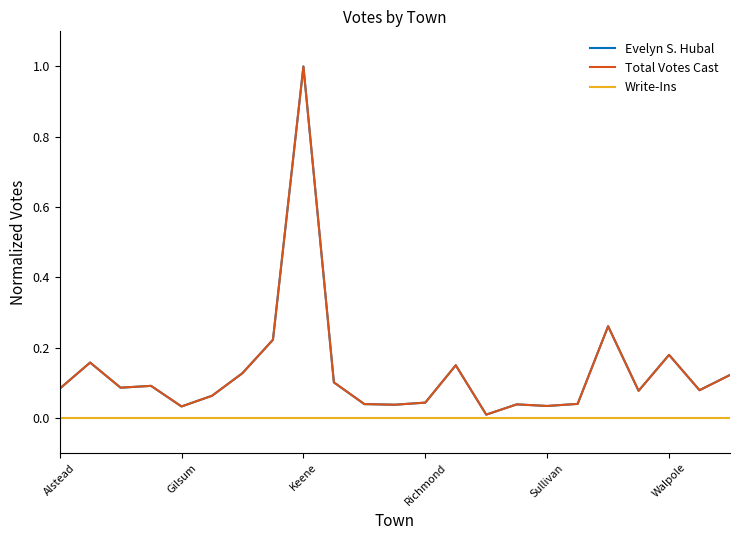

Does the chart have visible grid lines?

No